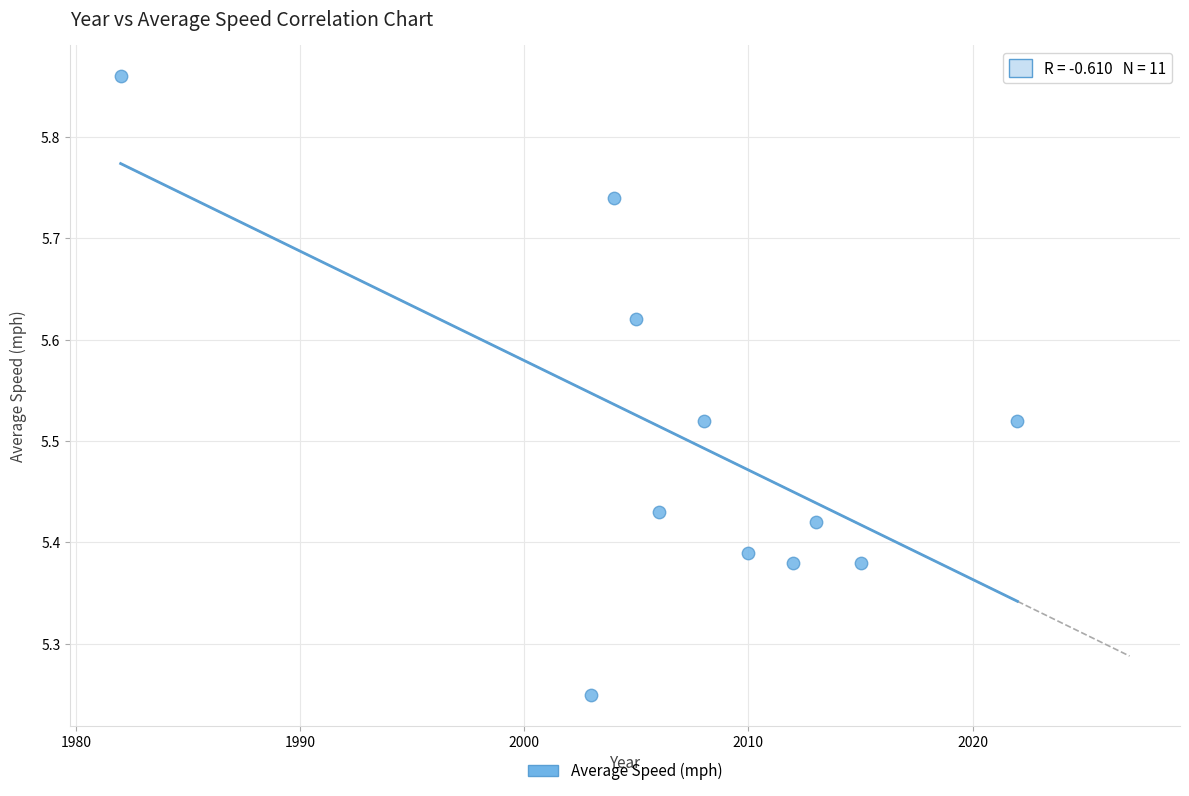

What is the average X value?

2007.3